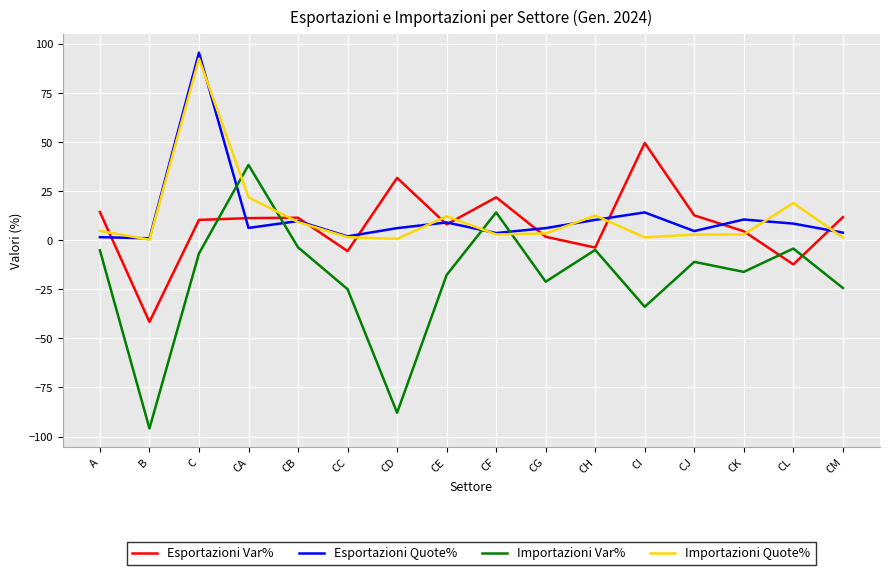

Where is the first local minimum for Importazioni Quote%?

B